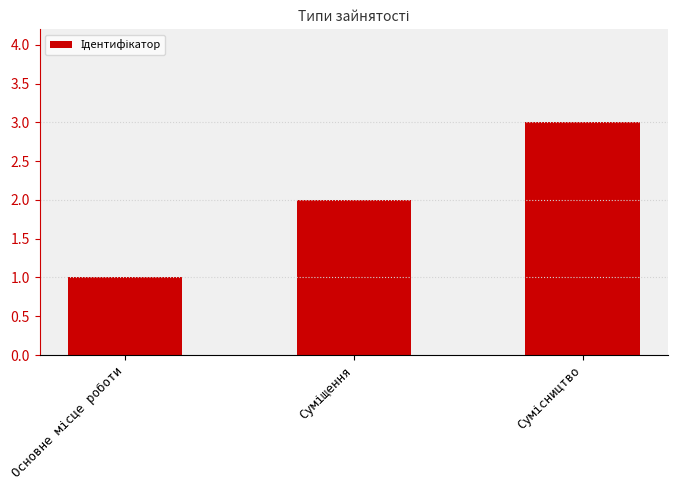

What is the smallest value displayed?

1